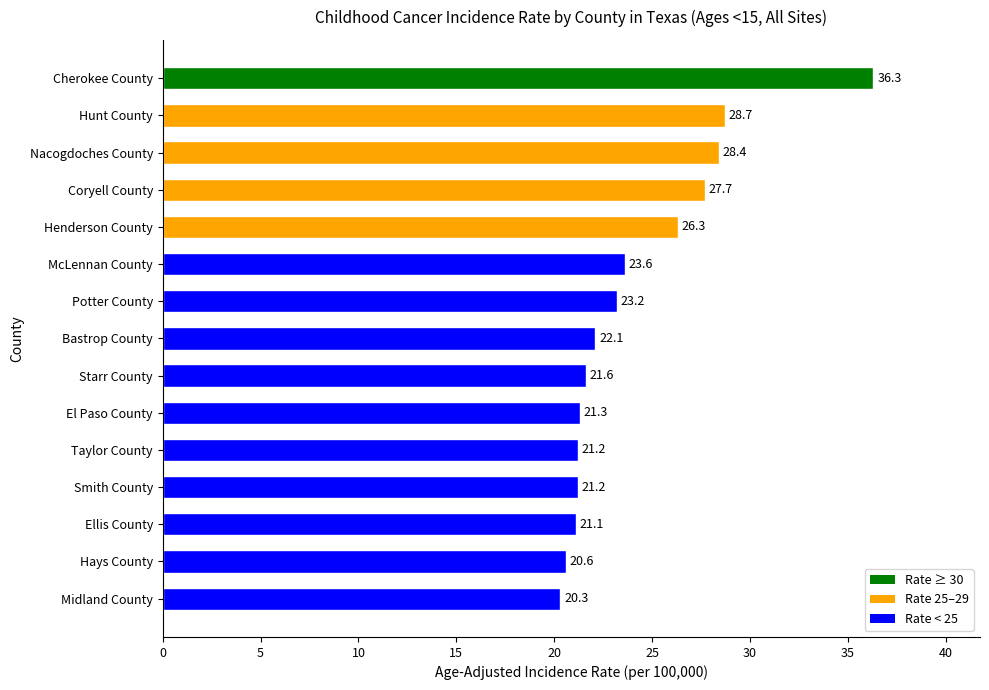

Reading top to bottom, what are all the values shown in this chart?

Cherokee County=36.3	Hunt County=28.7	Nacogdoches County=28.4	Coryell County=27.7	Henderson County=26.3	McLennan County=23.6	Potter County=23.2	Bastrop County=22.1	Starr County=21.6	El Paso County=21.3	Taylor County=21.2	Smith County=21.2	Ellis County=21.1	Hays County=20.6	Midland County=20.3